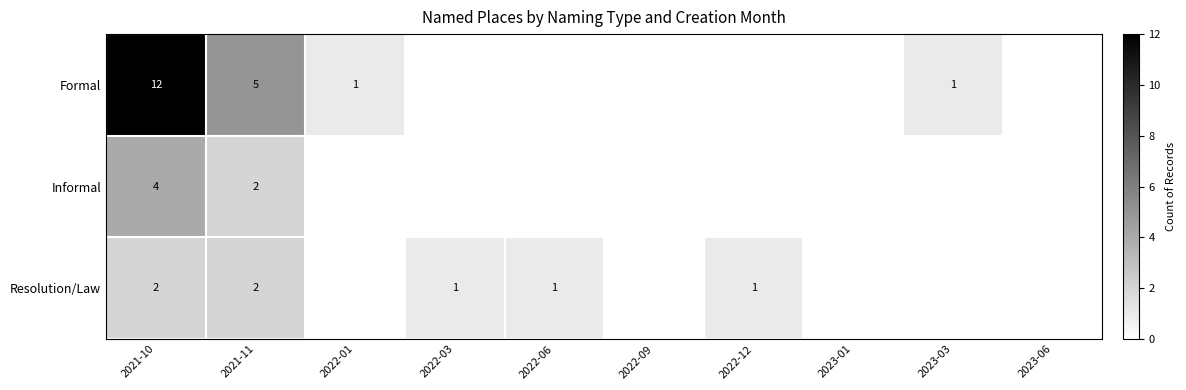

The value of Formal at 2021-10 is 12. True or false?

True